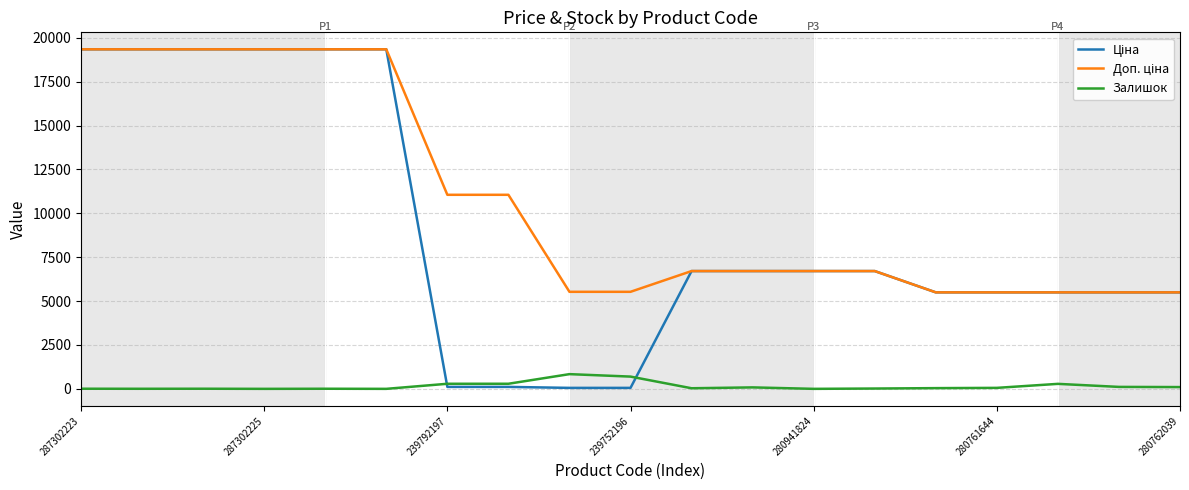

At how many categories does at least one series exceed 3571?

19